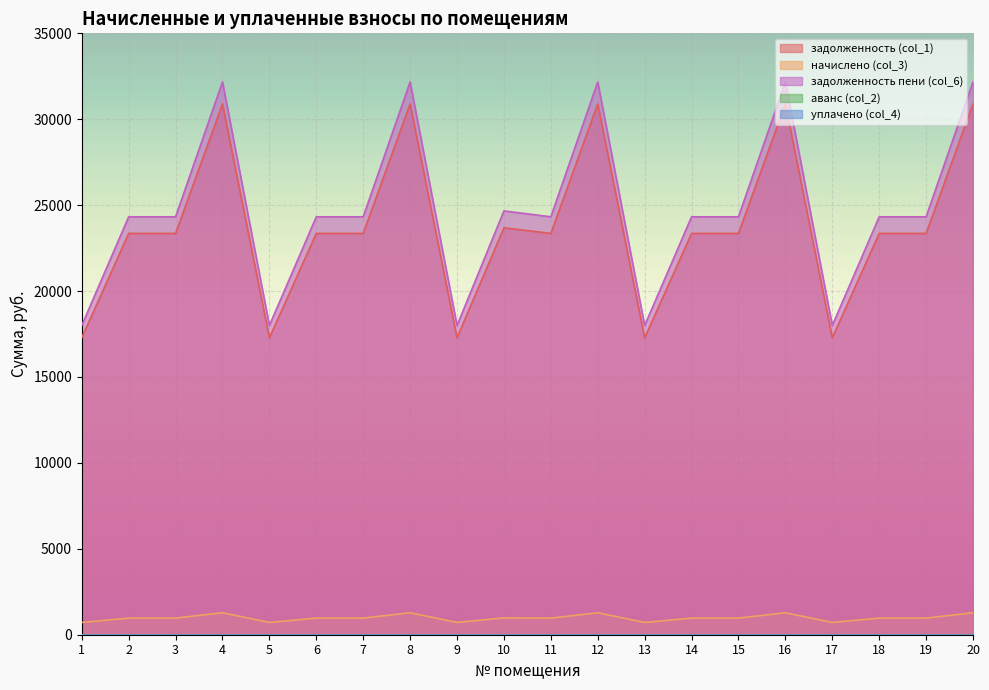

At which label is задолженность (col_1) closest to 24085?

10